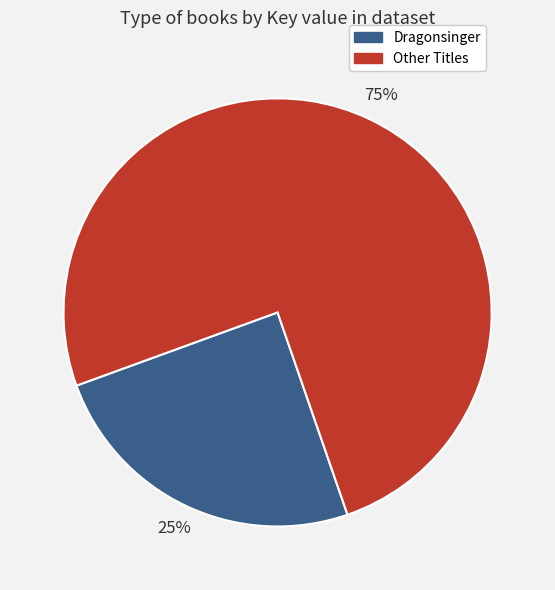

Count the number of slices in the pie.

2